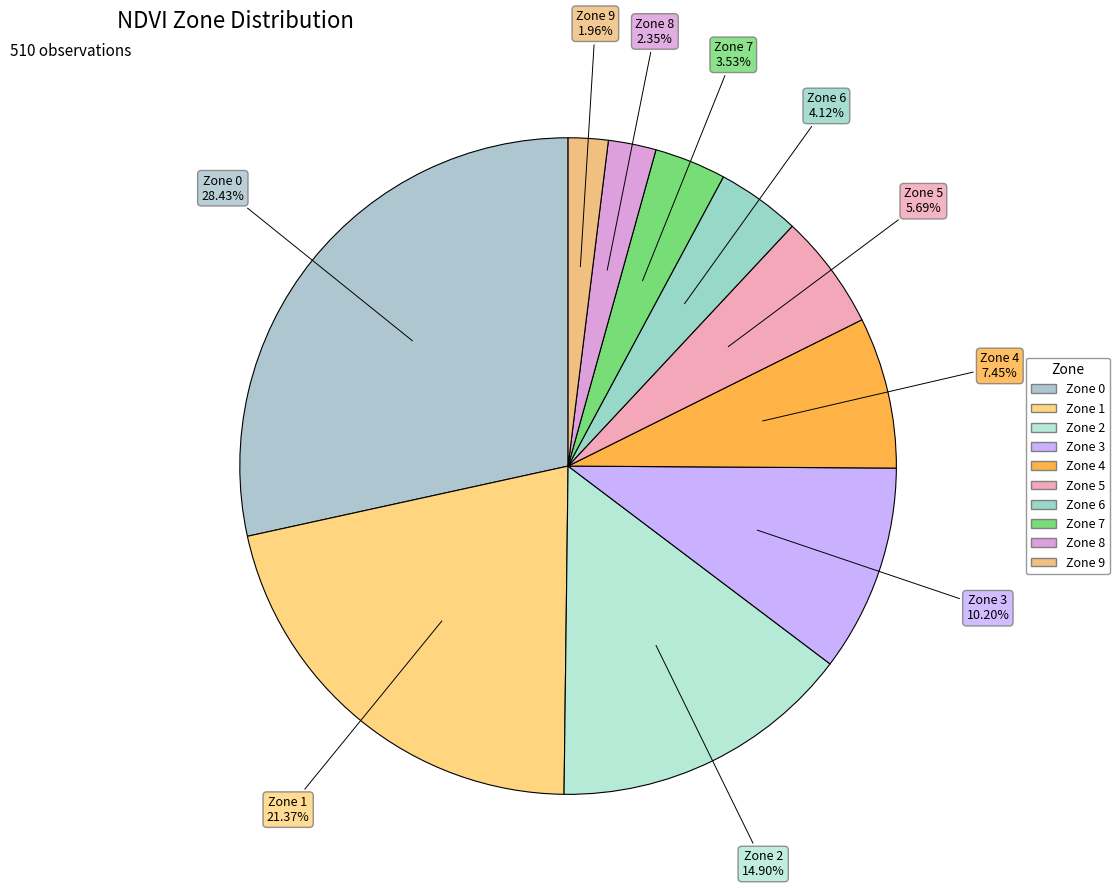

How many slices are in this pie chart?

10